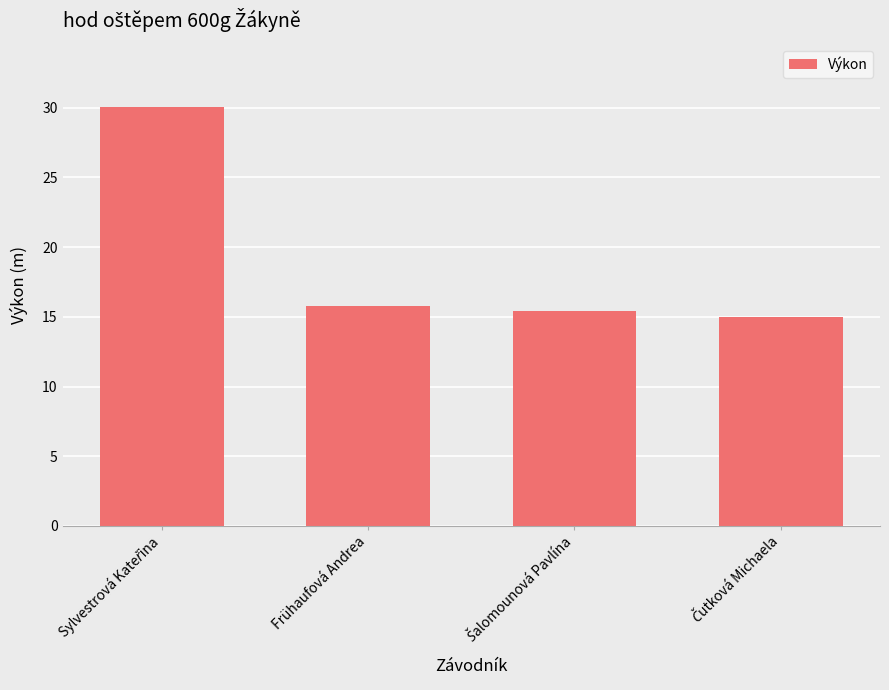

What is the minimum value shown in the chart?

15.0